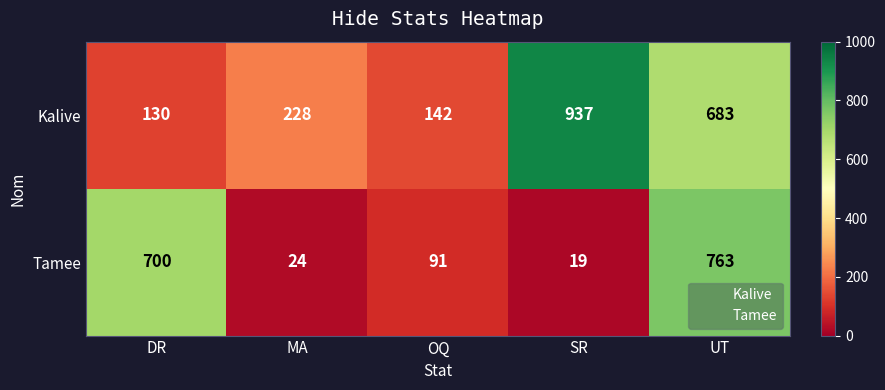

List the series in order of their overall mean, highest first.

Kalive, Tamee